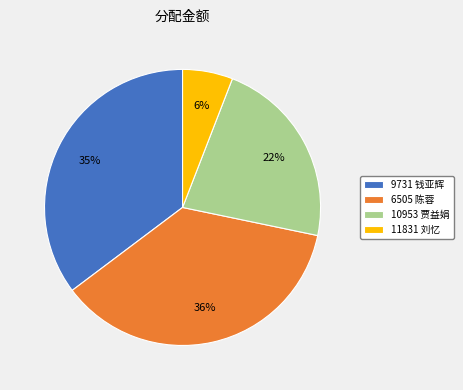

True or false: 9731 钱亚辉 accounts for 49% of the total.

False